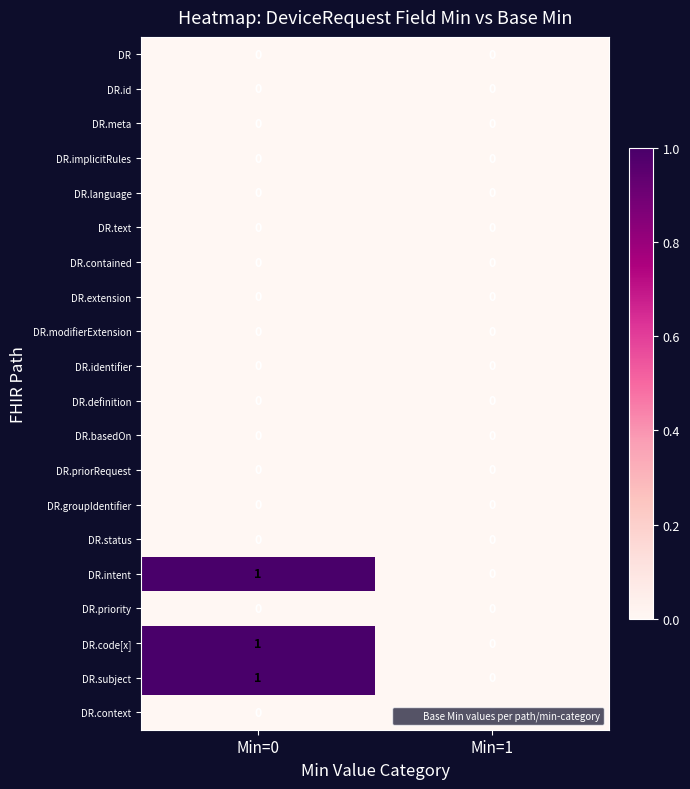

At which label is DR.intent closest to 0?

Min=1